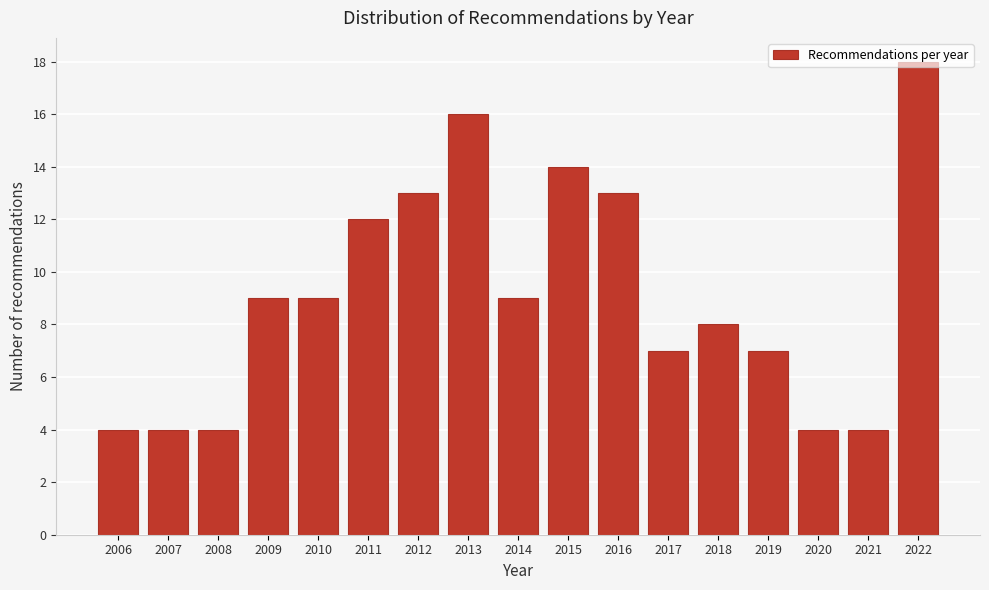

Which has a higher value, 2015 or 2019?

2015